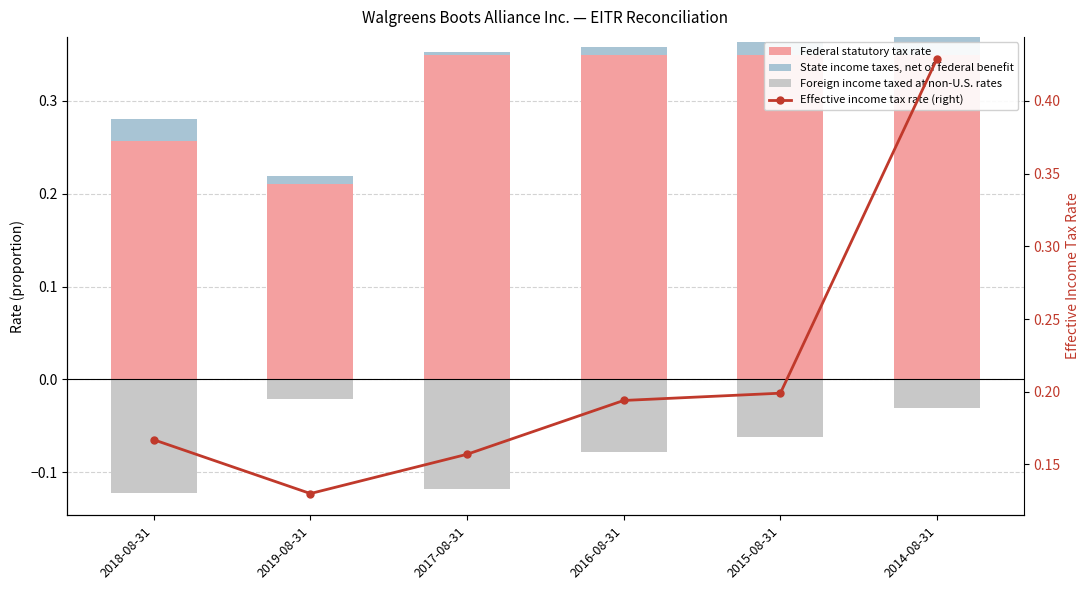

Where is Federal statutory tax rate nearest to the value 0?

2019-08-31